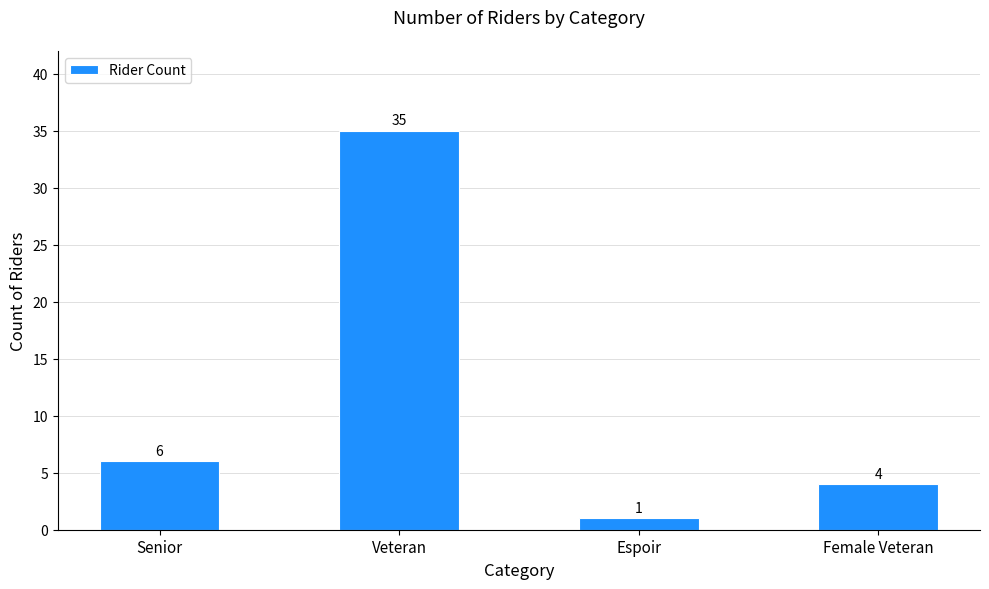

The chart shows a value of 1 at Espoir. True or false?

True